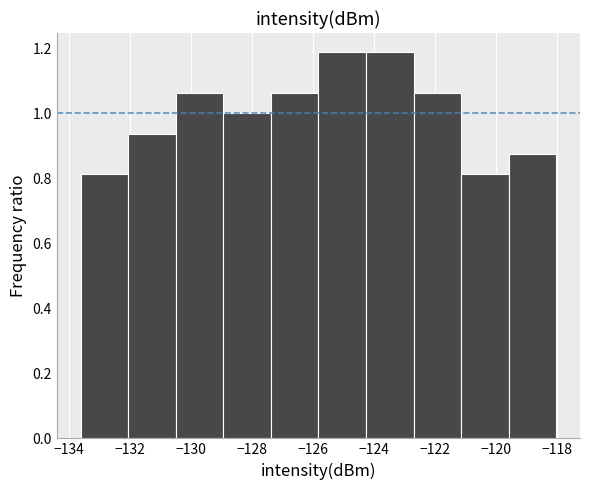

Reading left to right, list every bar in this chart as the range it spans on the x-axis followed by its height. Neither the bar edges nor the heights are printed on the chart, so give them approximately, as read against the axes.

-133.6 to -132.0: 0.82
-132.0 to -130.6: 0.94
-130.6 to -129.0: 1.06
-129.0 to -127.4: 1.00
-127.4 to -125.8: 1.06
-125.8 to -124.2: 1.18
-124.2 to -122.8: 1.18
-122.8 to -121.2: 1.06
-121.2 to -119.6: 0.82
-119.6 to -118.0: 0.88